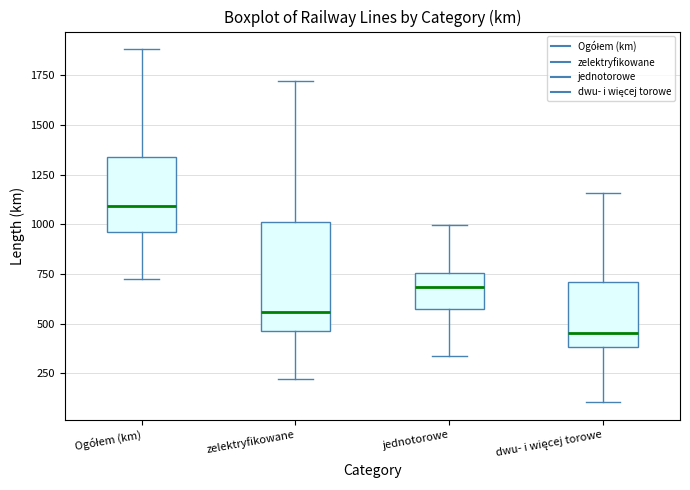

Which box is the tallest, from its lower edge to its upper edge?

zelektryfikowane